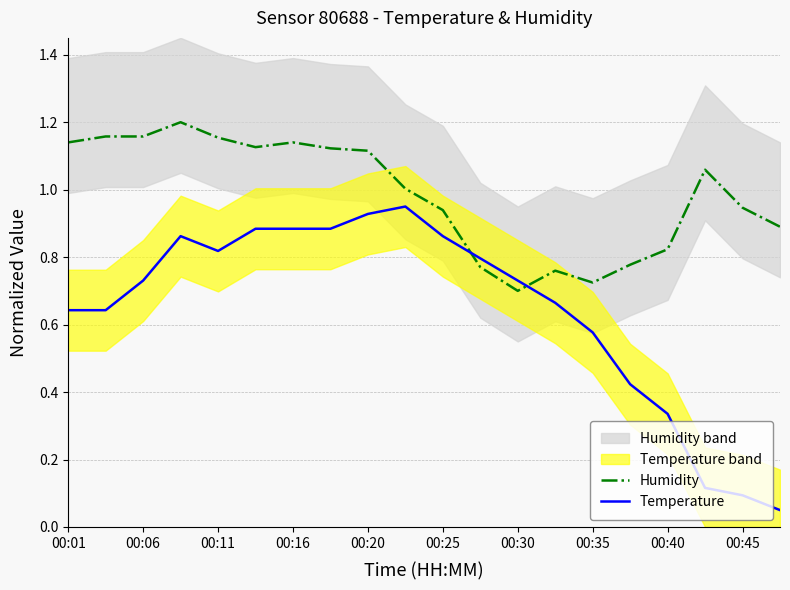

True or false: Humidity has more than 1 interior local peaks.

True